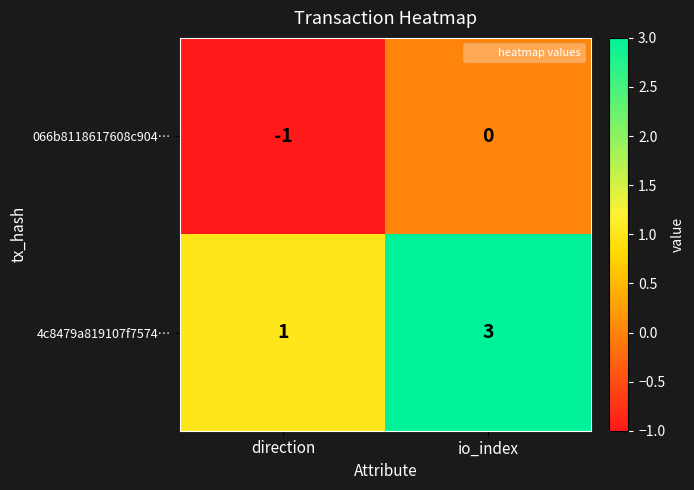

Between direction and io_index, which series saw the biggest shift?

4c8479a819107f7574…